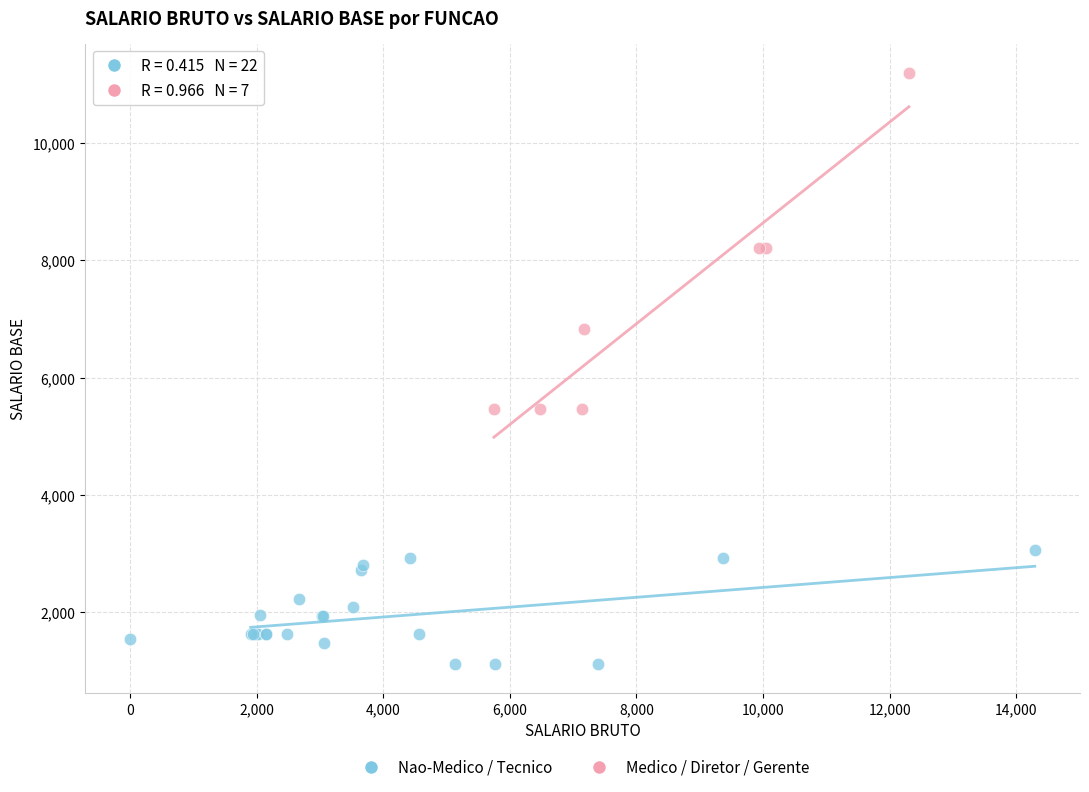

Which series contains the highest Y value?

Medico / Diretor / Gerente